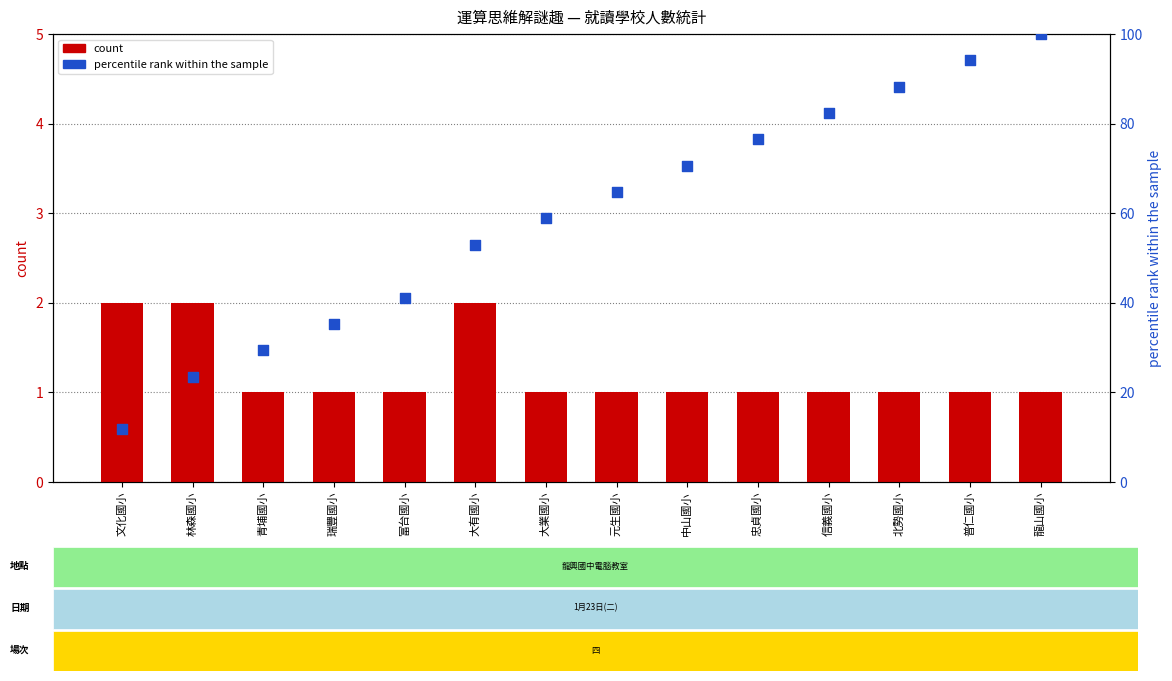

Which series has the widest spread of Y values?

percentile rank within the sample